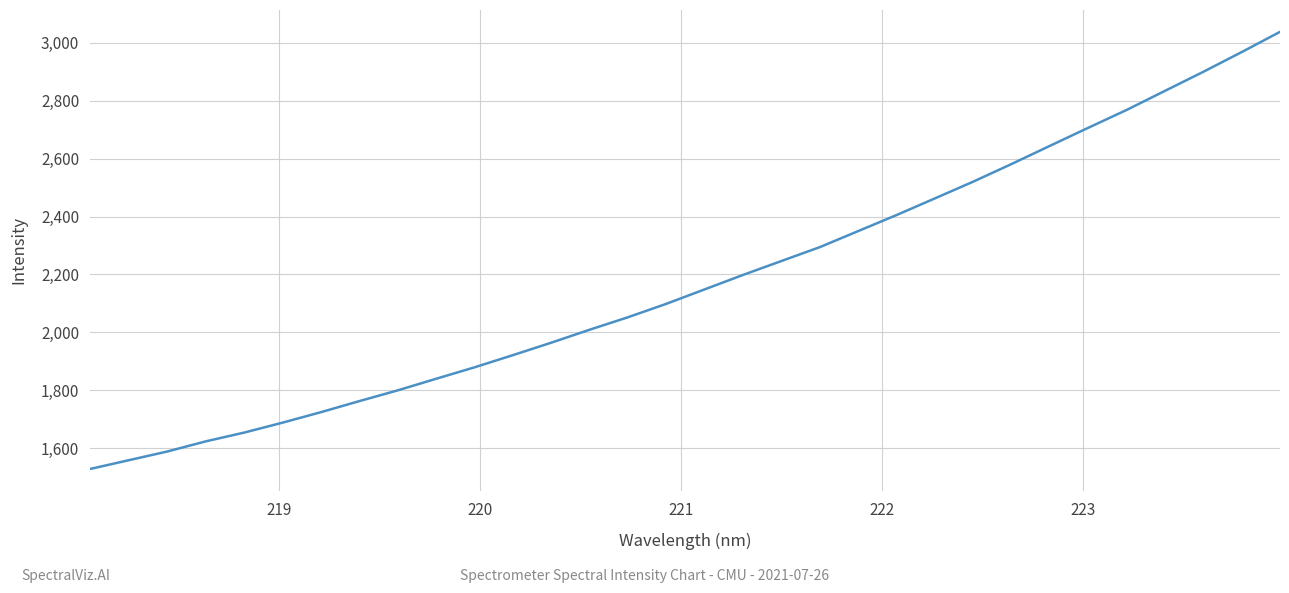

Reading left to right, extract all data points from this chart.

1528.4	1558.5	1588.5	1623.5	1653.8	1688.1	1724.4	1762.6	1799.7	1839.8	1879.3	1921.4	1964.5	2009.3	2052.4	2098.8	2148.7	2198.6	2246.7	2294.6	2350.0	2405.4	2463.0	2520.8	2581.8	2644.5	2706.9	2768.5	2834.4	2900.1	2968.2	3038.1